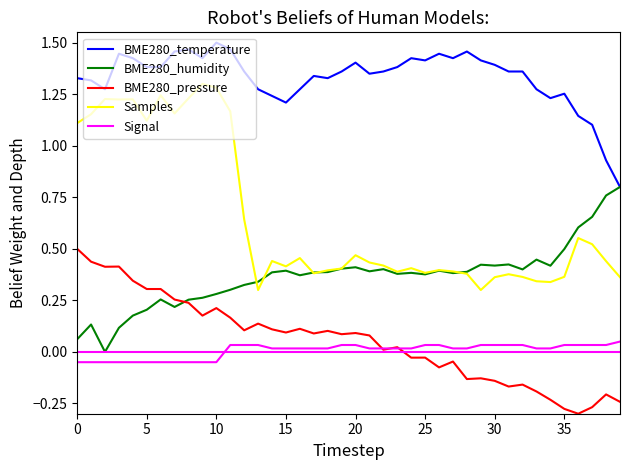

Which series has the widest spread of values?

Samples